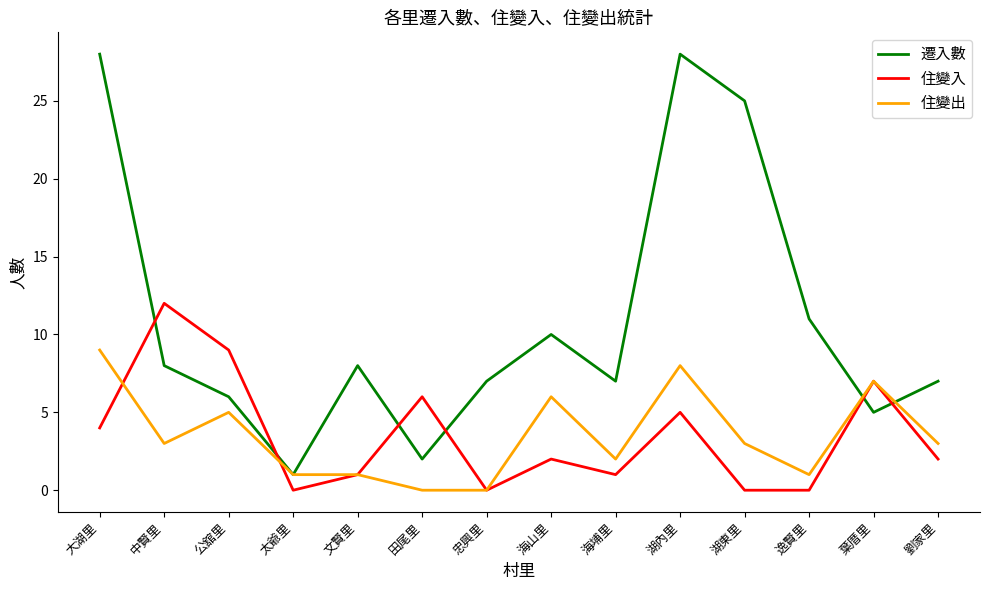

At which label does 遷入數 reach its minimum?

太爺里